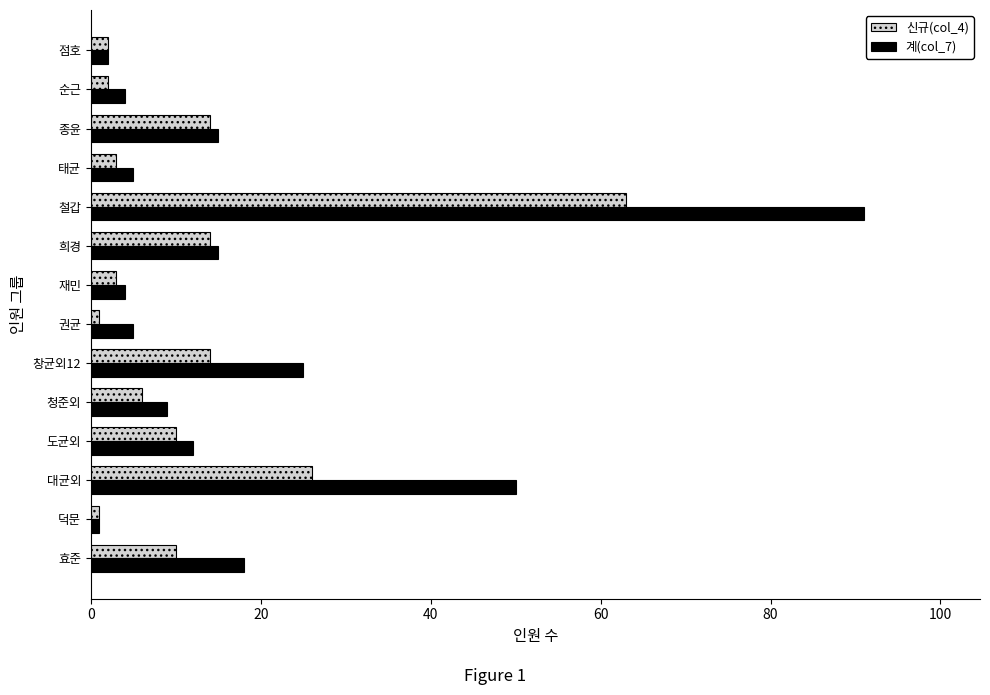

Count the number of data series in this chart.

2